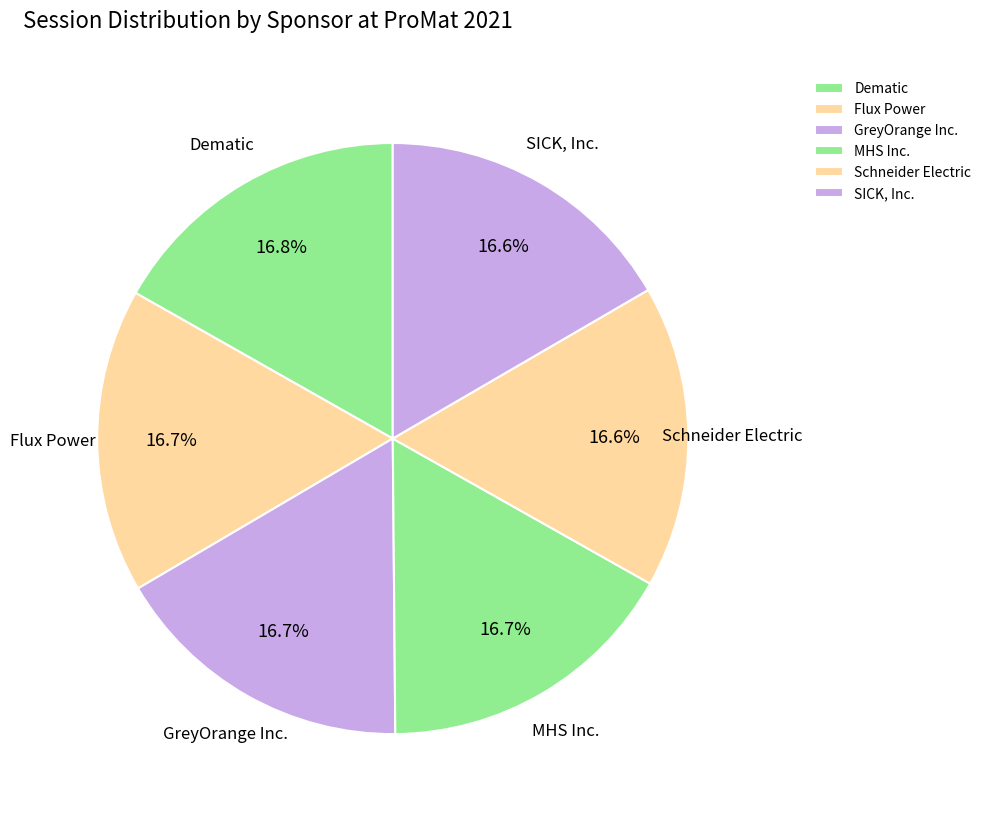

What is the ratio of the value at SICK, Inc. to the value at Schneider Electric?

1.0